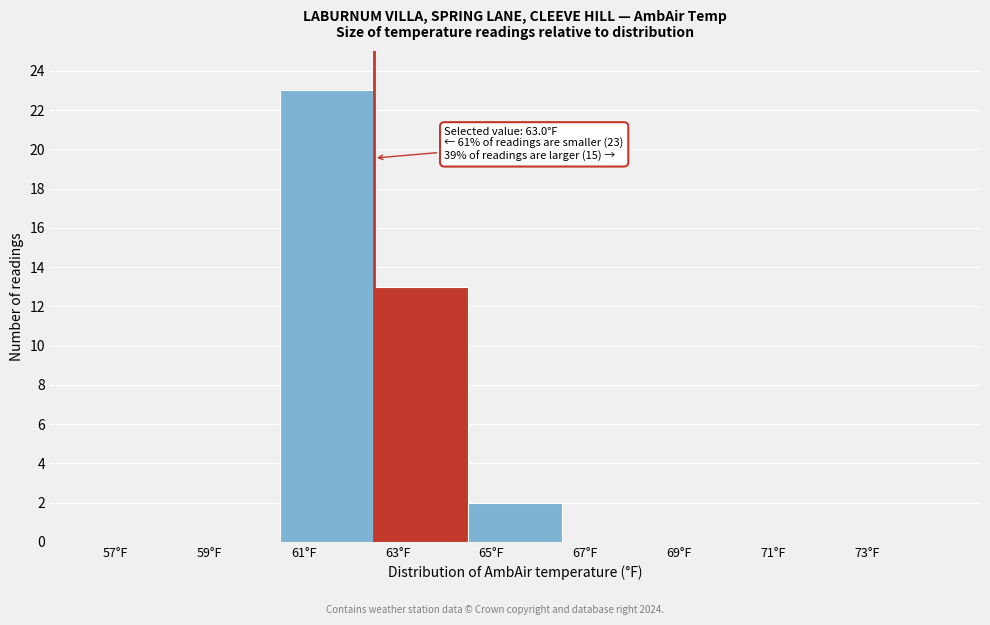

Reading left to right, transcribe all the data shown in this chart.

57°F=0	59°F=0	61°F=23	63°F=13	65°F=2	67°F=0	69°F=0	71°F=0	73°F=0